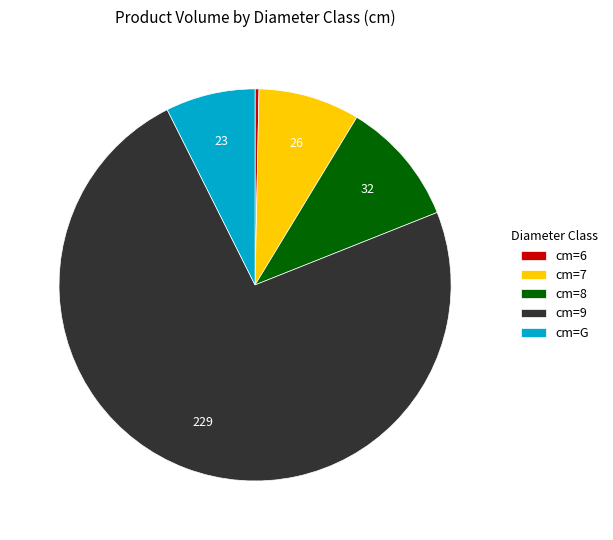

What is the majority slice?

cm=9